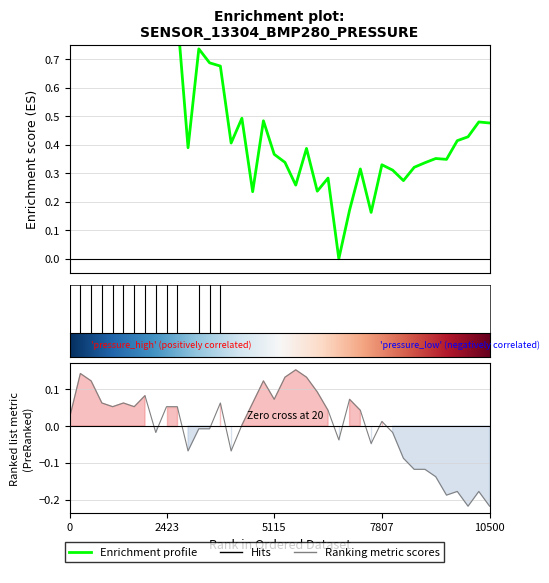

At which label is pressure closest to 0?

25